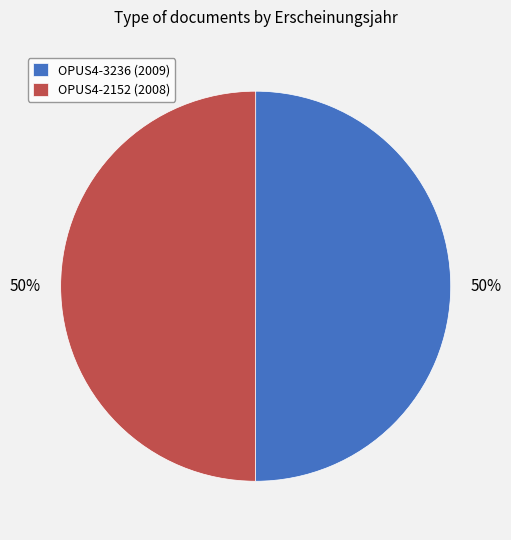

To the nearest percent, what percentage of the pie is OPUS4-3236 (2009)?

50%